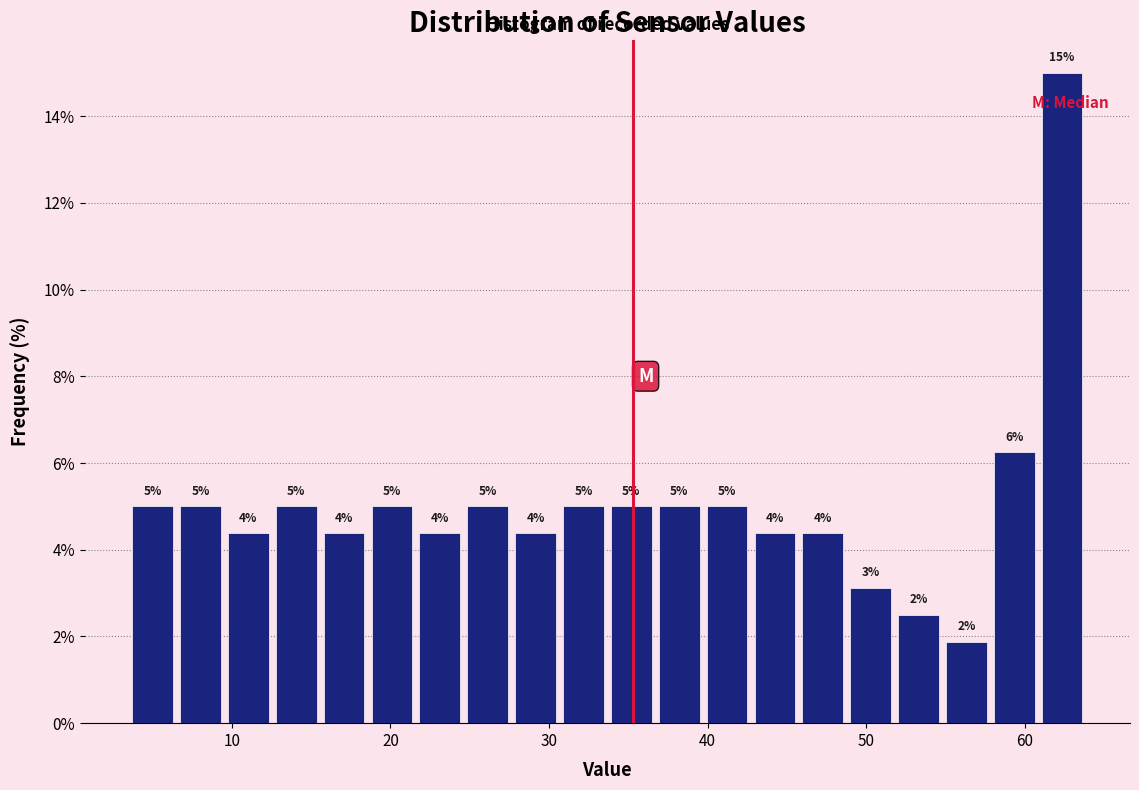

Around what value on the x-axis is the tallest bar? Give the approximate position of its centre, as read against the axis.

62